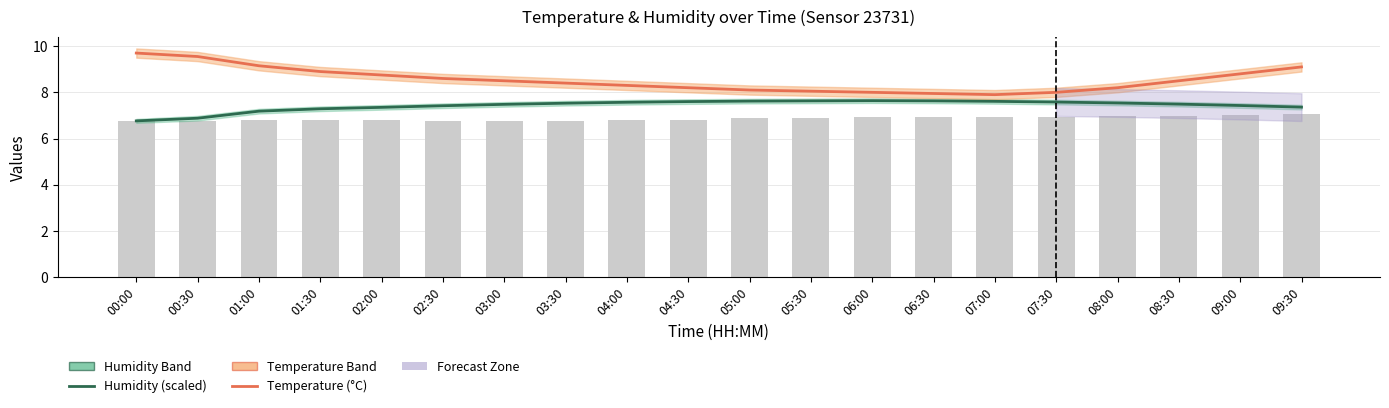

Reading left to right, list all the values displayed in this chart.

Humidity (scaled): 6.8	6.9	7.2	7.3	7.3	7.4	7.5	7.5	7.6	7.6	7.6	7.6	7.6	7.6	7.6	7.6	7.5	7.5	7.4	7.4
Temperature (°C): 9.7	9.6	9.2	8.9	8.8	8.6	8.5	8.4	8.3	8.2	8.1	8.1	8.0	8.0	7.9	8.0	8.2	8.5	8.8	9.1